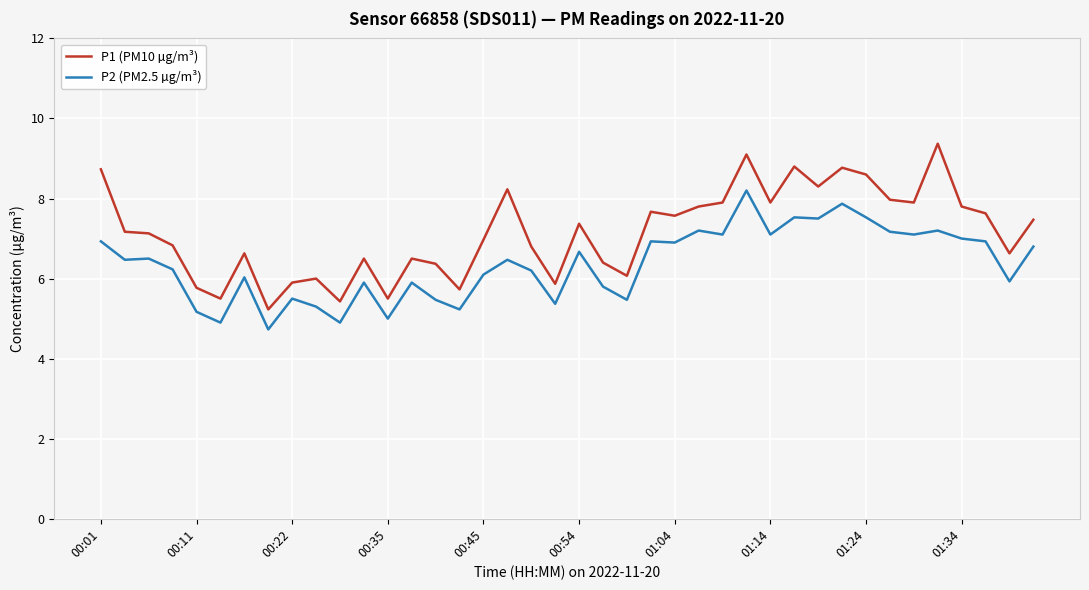

Which series has the largest range (max minus min)?

P1 (PM10 µg/m³)